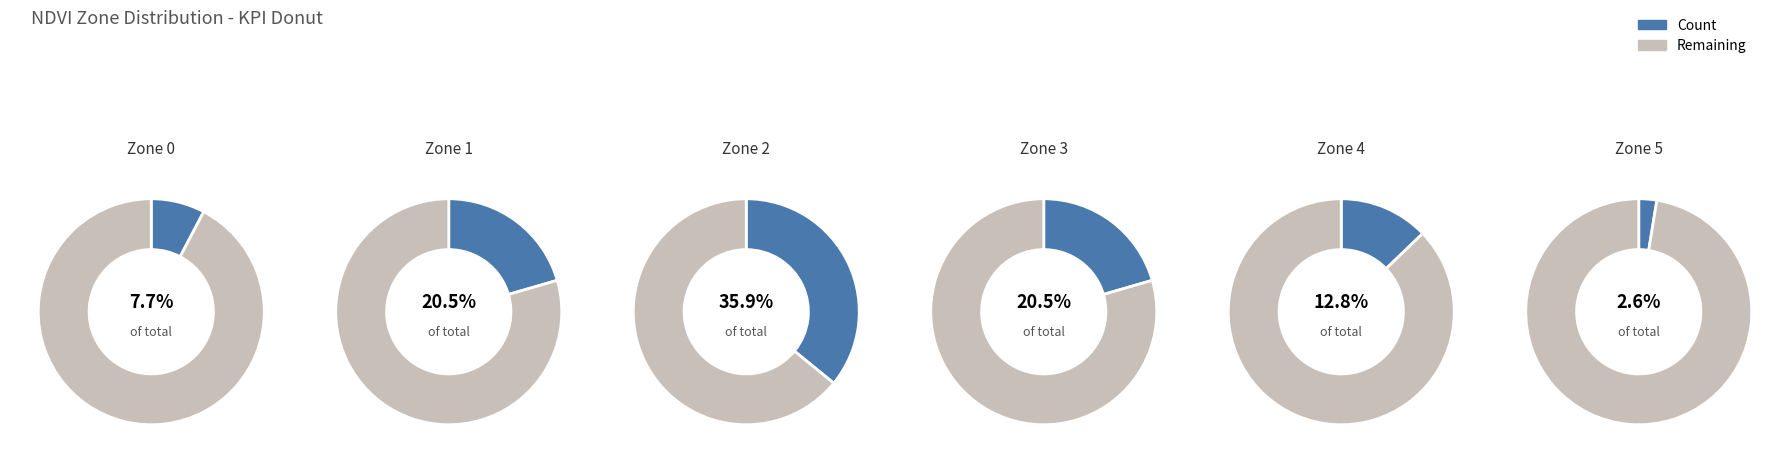

How many segments does this pie chart have?

6